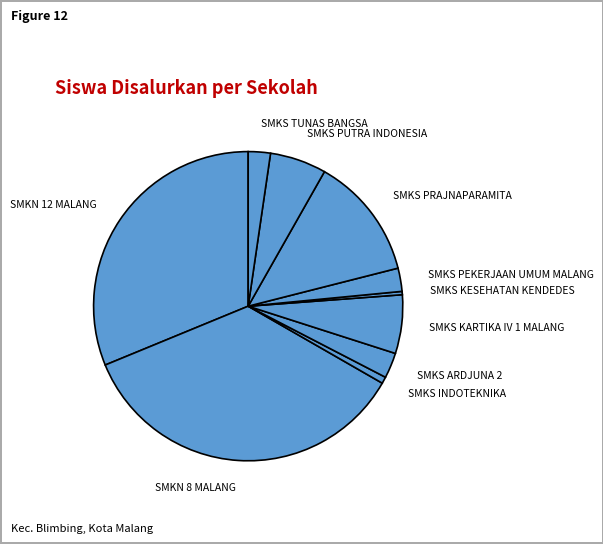

What is the largest slice in the pie chart?

SMKN 8 MALANG